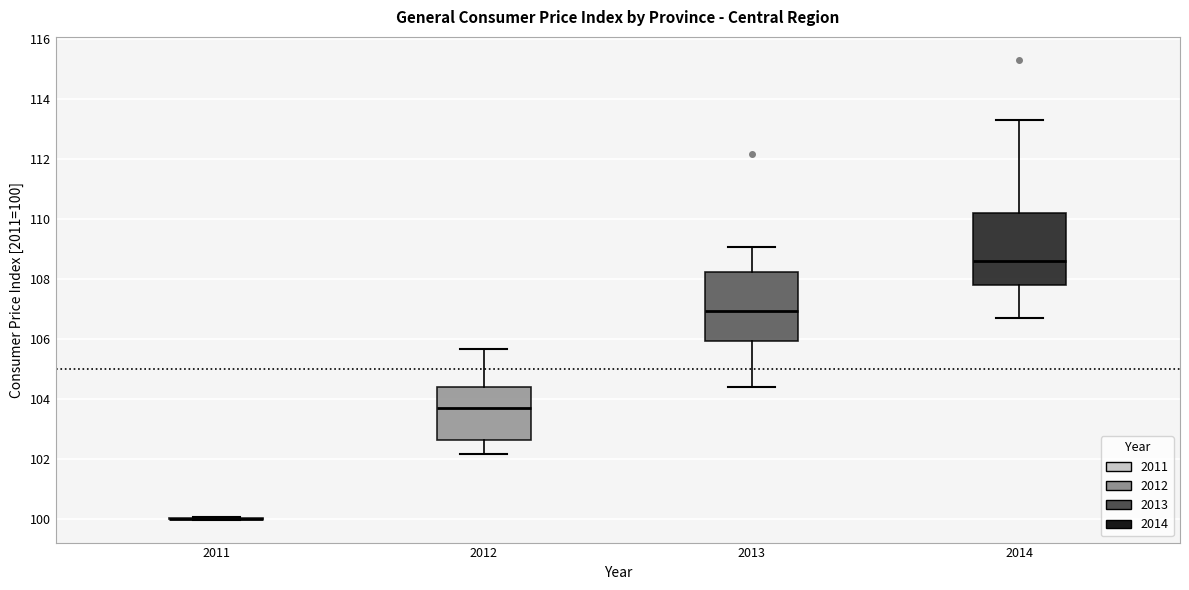

Reading left to right, read every box against the y-axis: the position of its median line, the range the box covers, and the ends of its whiskers. The values are not printed on the chart, so give them approximately, as read against the axis.

2011: box collapsed to a line at 100.0, whiskers 100.0 to 100.0
2012: median 103.6, box 102.6 to 104.4, whiskers 102.2 to 105.6
2013: median 107.0, box 106.0 to 108.2, whiskers 104.4 to 109.0
2014: median 108.6, box 107.8 to 110.2, whiskers 106.8 to 113.4